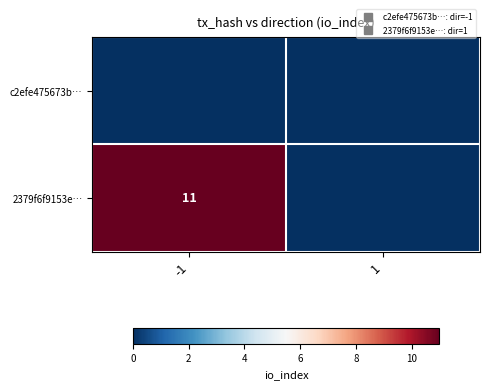

Is it true that 2379f6f9153e… equals 19 at -1?

False